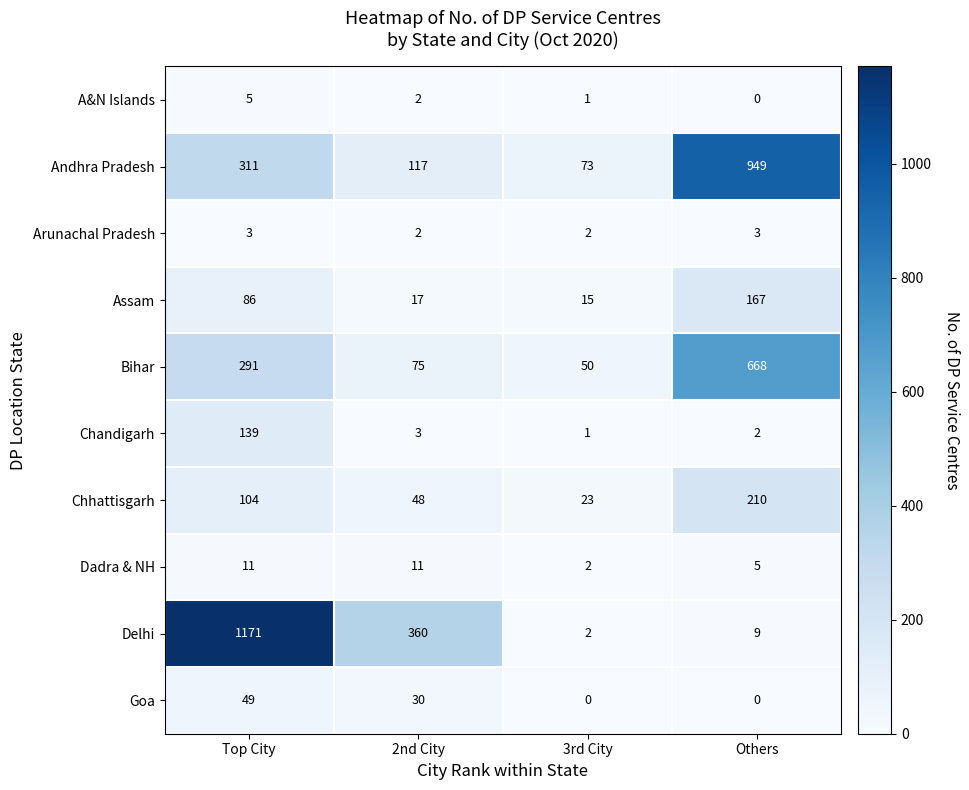

What is the sum of all Goa values?

79